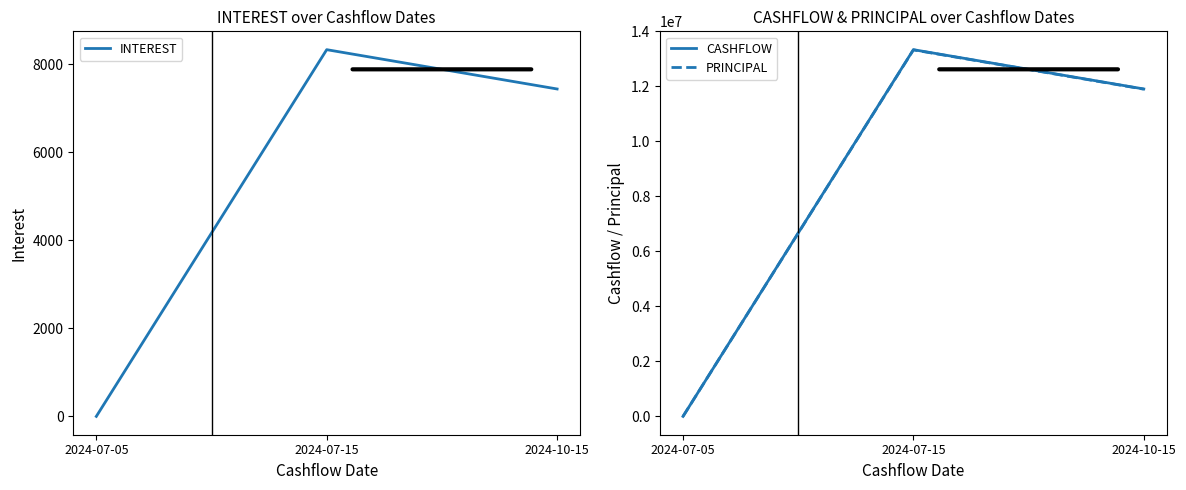

What position from the left is 2024-07-05?

1